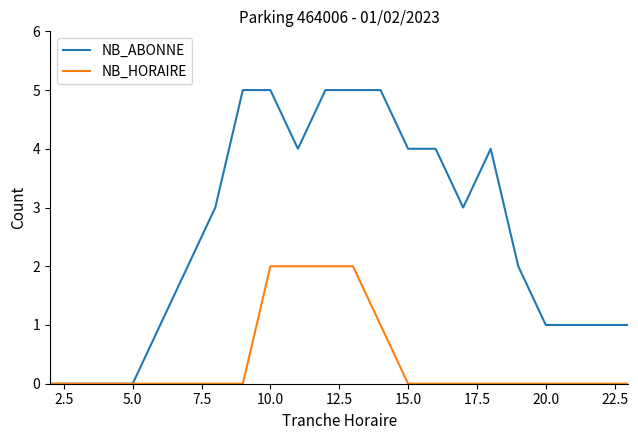

Which series has the largest range (max minus min)?

NB_ABONNE